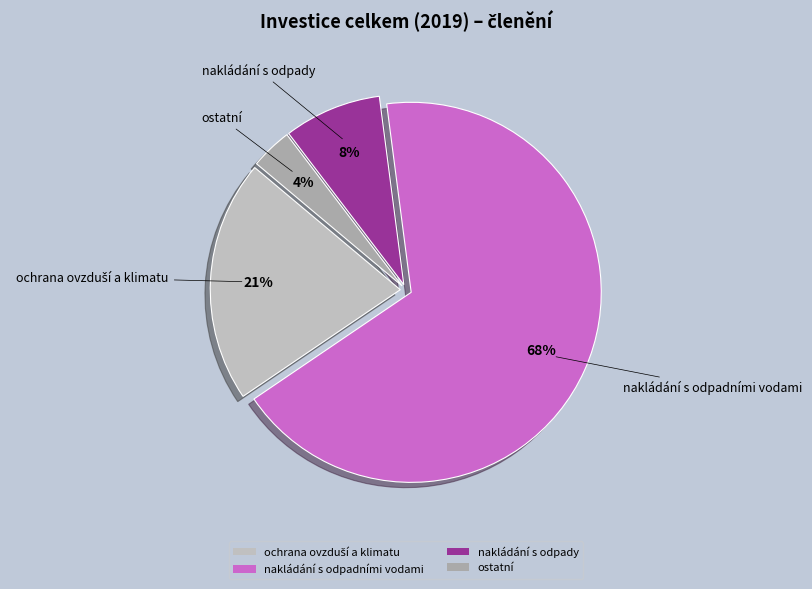

Do ostatní and nakládání s odpadními vodami together represent more than half of the pie?

Yes